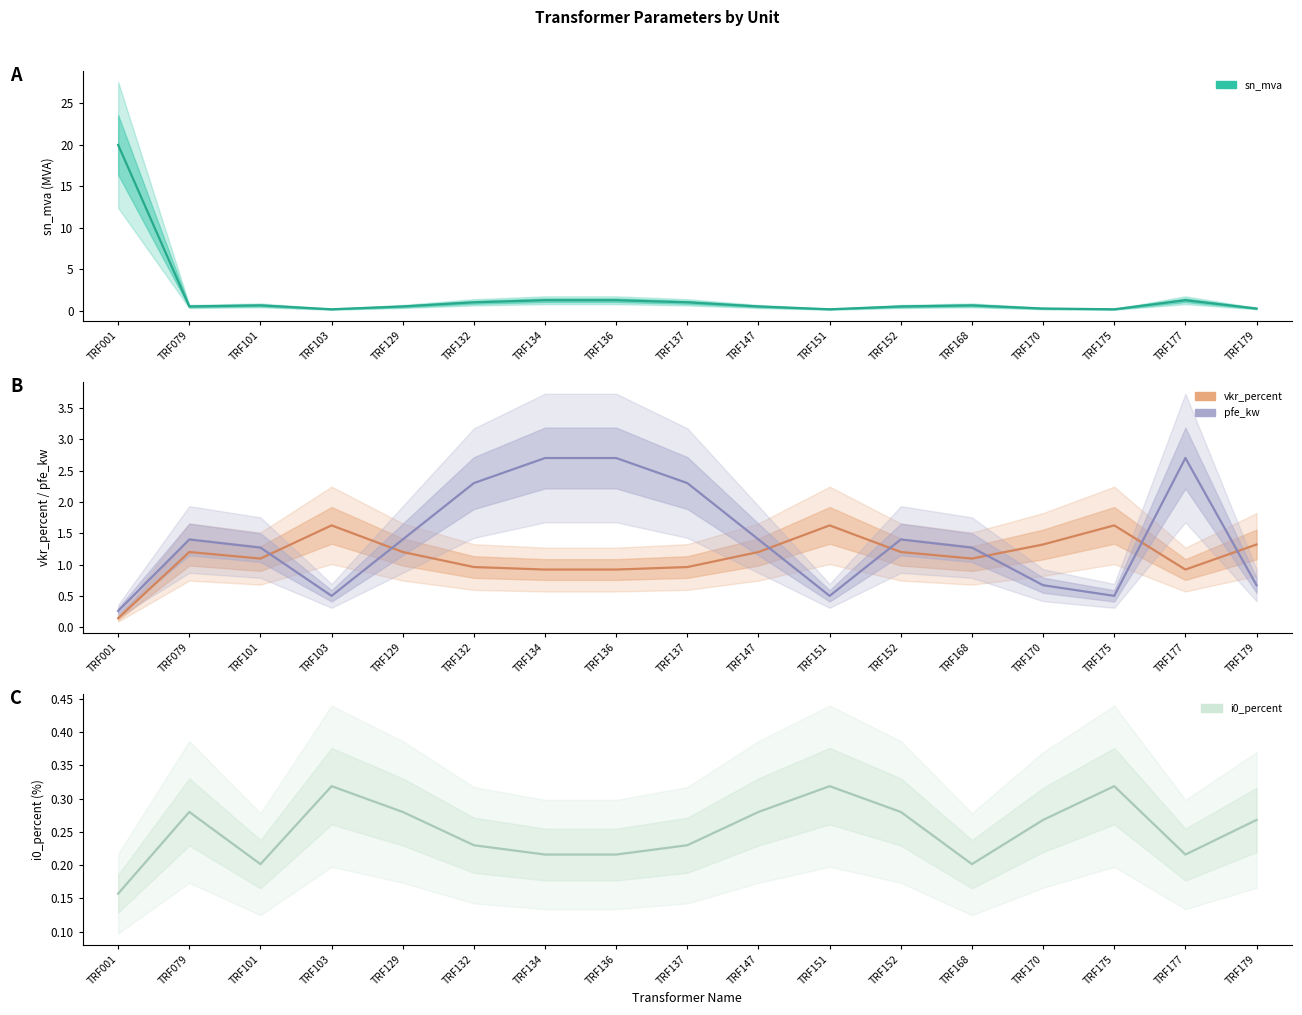

Is the value of vkr_percent at TRF129 greater than the value of pfe_kw at TRF136?

No